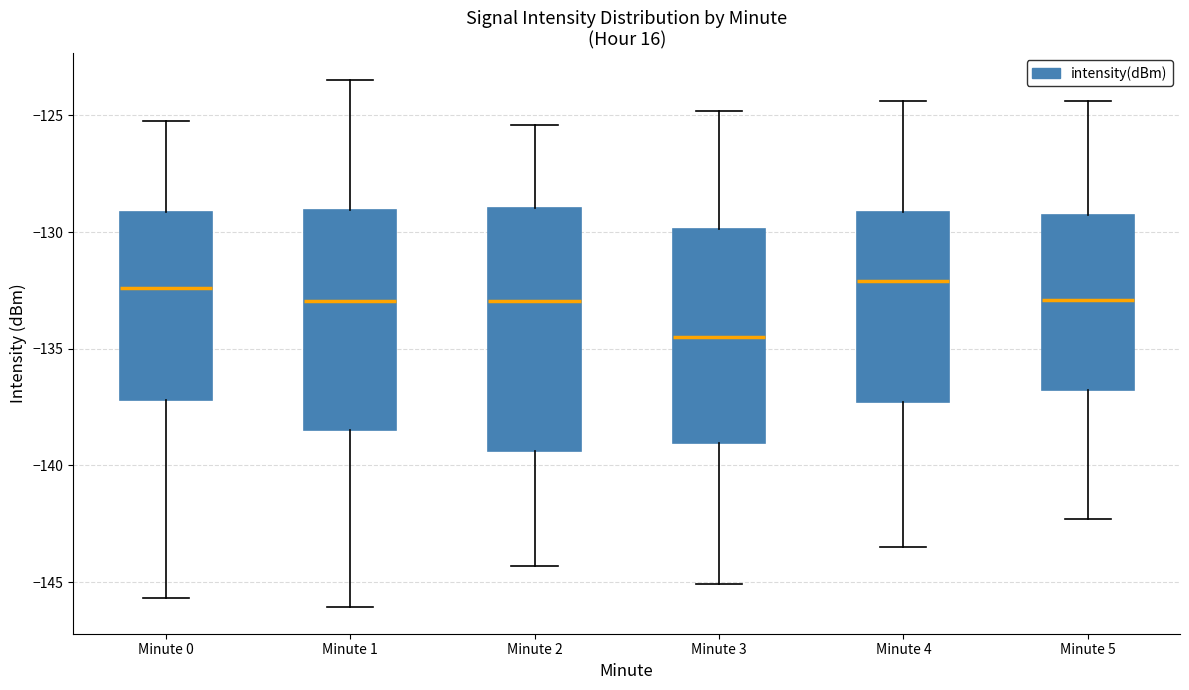

Which box is the tallest, from its lower edge to its upper edge?

Minute 2